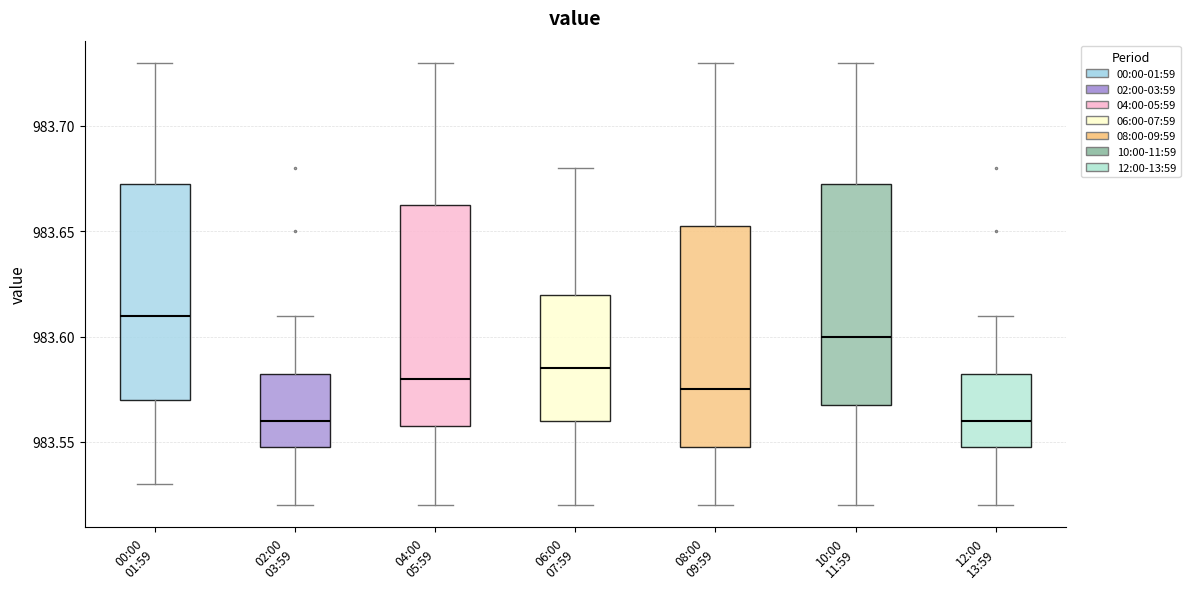

Reading left to right, read every box against the y-axis: the position of its median line, the range the box covers, and the ends of its whiskers. The values are not printed on the chart, so give them approximately, as read against the axis.

00:00 01:59: median 983.610, box 983.570 to 983.675, whiskers 983.530 to 983.730
02:00 03:59: median 983.560, box 983.550 to 983.585, whiskers 983.520 to 983.610
04:00 05:59: median 983.580, box 983.560 to 983.665, whiskers 983.520 to 983.730
06:00 07:59: median 983.585, box 983.560 to 983.620, whiskers 983.520 to 983.680
08:00 09:59: median 983.575, box 983.550 to 983.655, whiskers 983.520 to 983.730
10:00 11:59: median 983.600, box 983.570 to 983.675, whiskers 983.520 to 983.730
12:00 13:59: median 983.560, box 983.550 to 983.585, whiskers 983.520 to 983.610